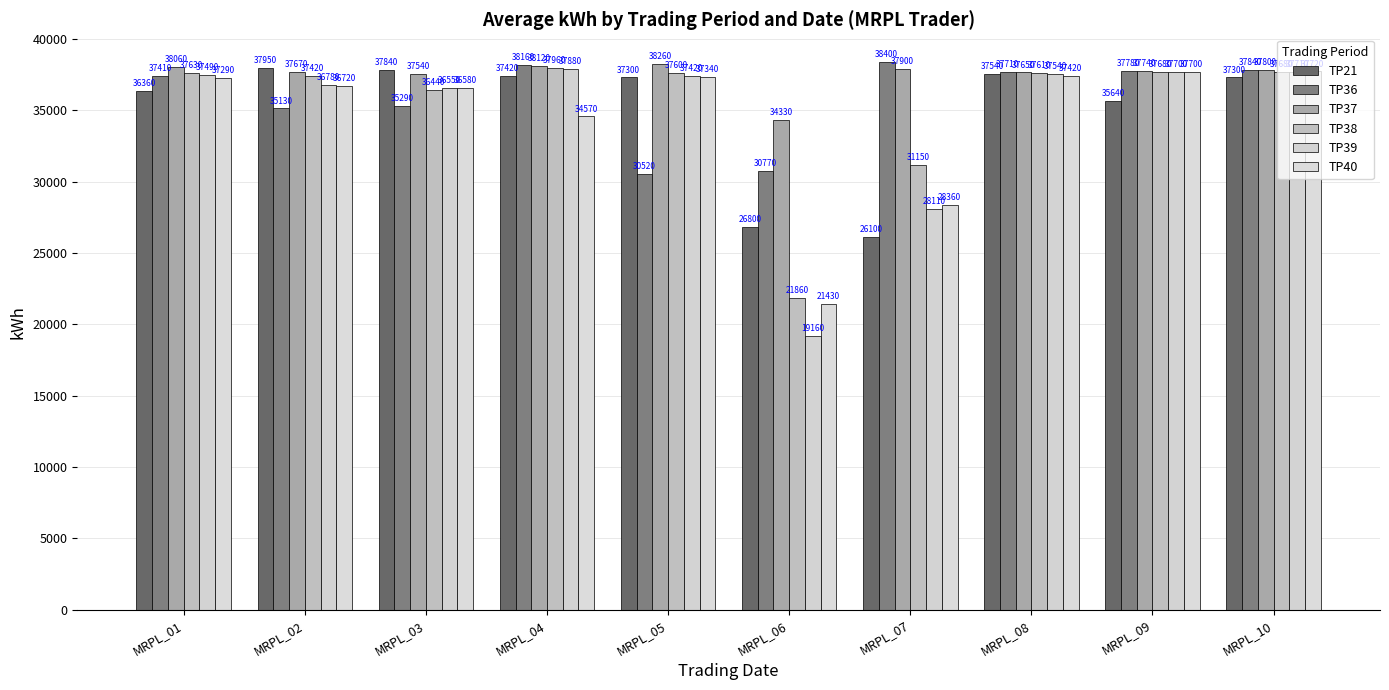

How many bars are there in each group?

6